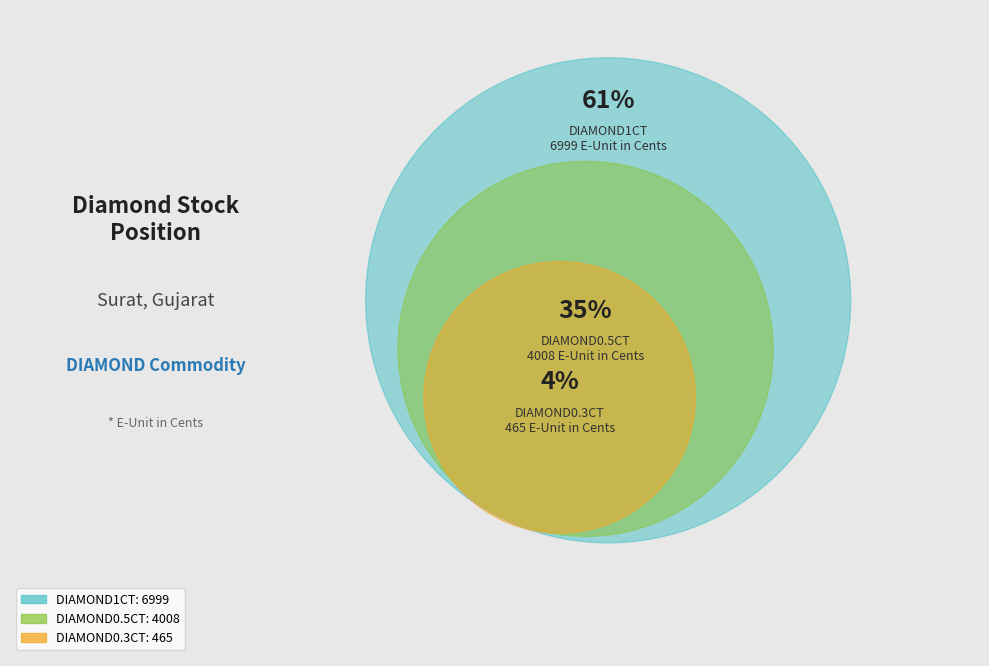

Does DIAMOND1CT represent more than half of the total?

Yes